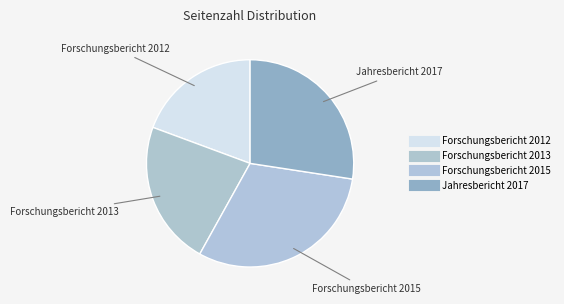

To the nearest percent, what is the difference between the Forschungsbericht 2015 and Forschungsbericht 2012 slice percentages?

11%